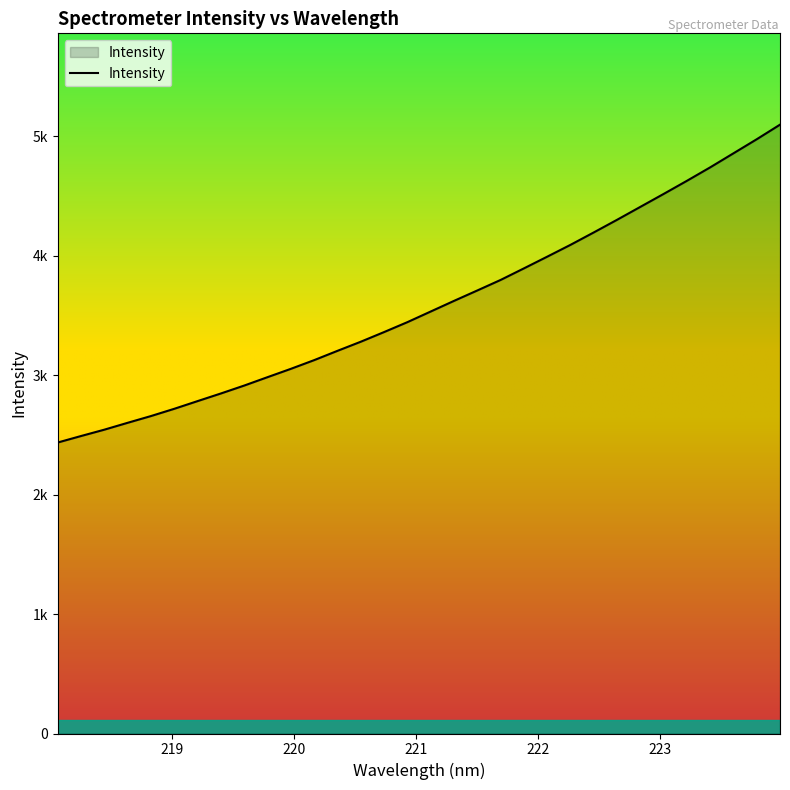

Rank the categories by value from lowest to highest.

218.0596, 218.2508, 218.442, 218.6332, 218.8244, 219.0156, 219.2067, 219.3979, 219.589, 219.7801, 219.9712, 220.1623, 220.3533, 220.5444, 220.7354, 220.9264, 221.1174, 221.3083, 221.4993, 221.6902, 221.8812, 222.0721, 222.263, 222.4538, 222.6447, 222.8355, 223.0264, 223.2172, 223.408, 223.5987, 223.7895, 223.9802